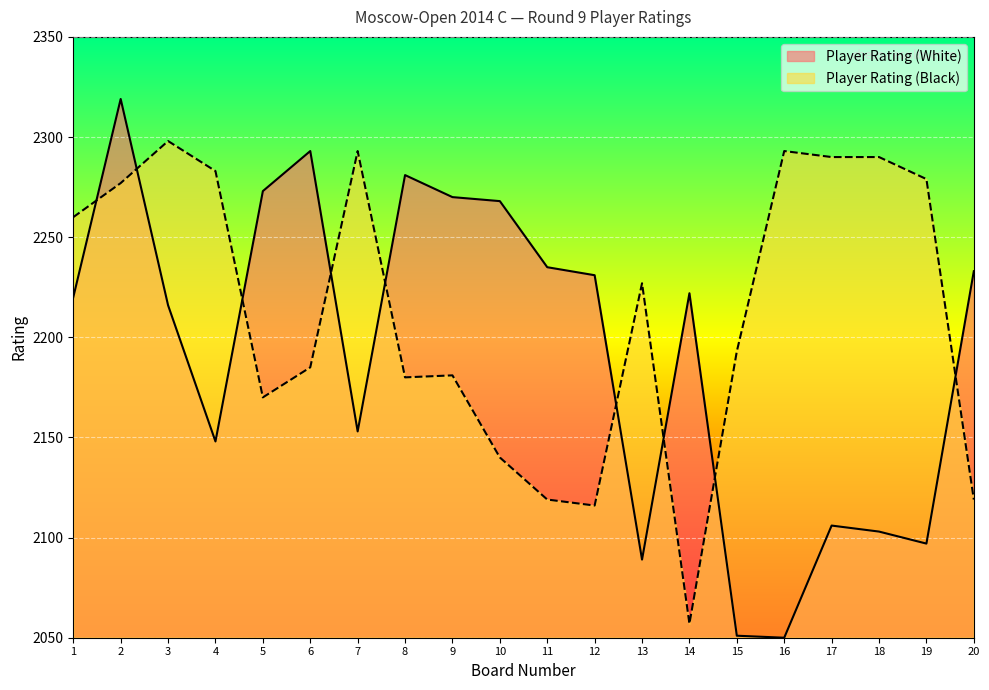

Is it true that Player Rating (Black) equals 2140 at 10?

True